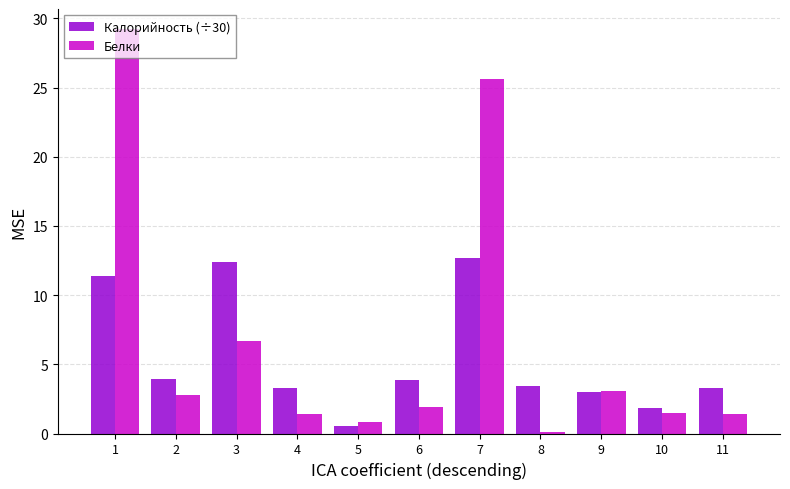

How many categories are shown in the chart?

11